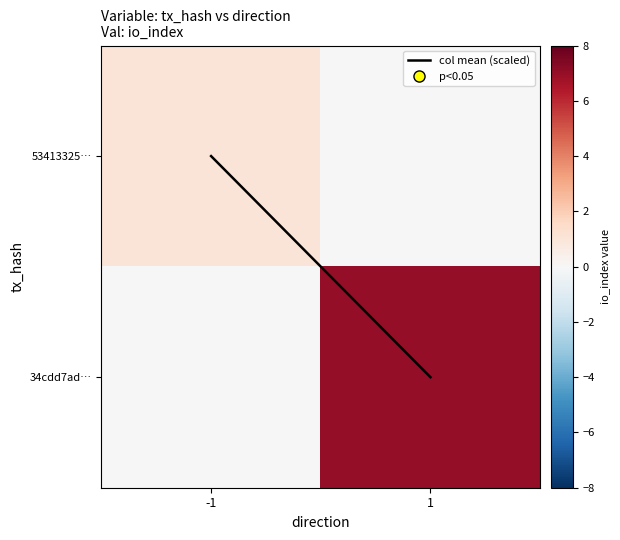

Which has a higher value, 1 or -1?

1